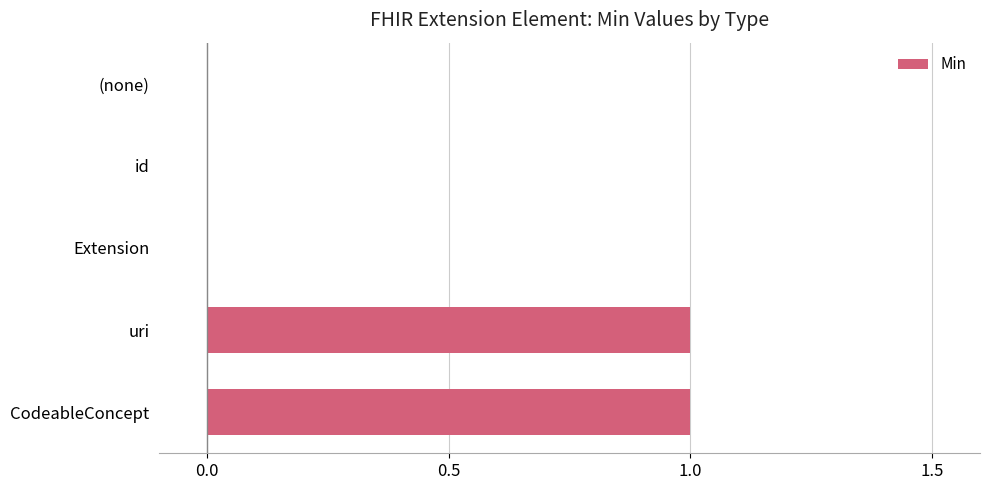

Count the number of categories in the chart.

5